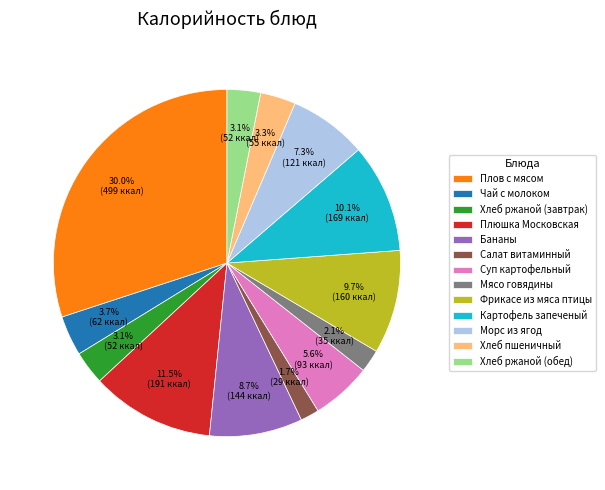

How many slices are in this pie chart?

13